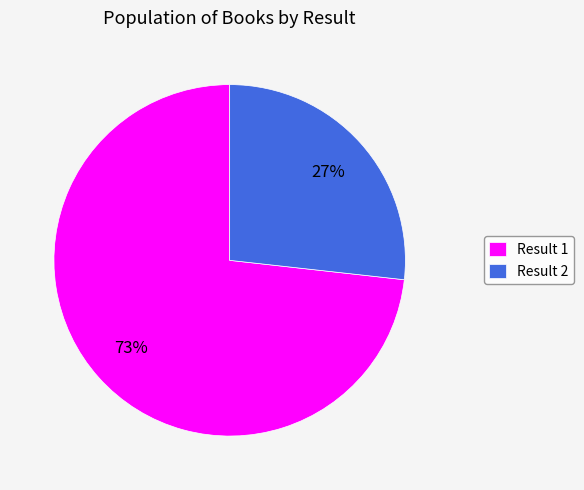

To the nearest percent, what is the combined percentage of Result 1 and Result 2?

100%